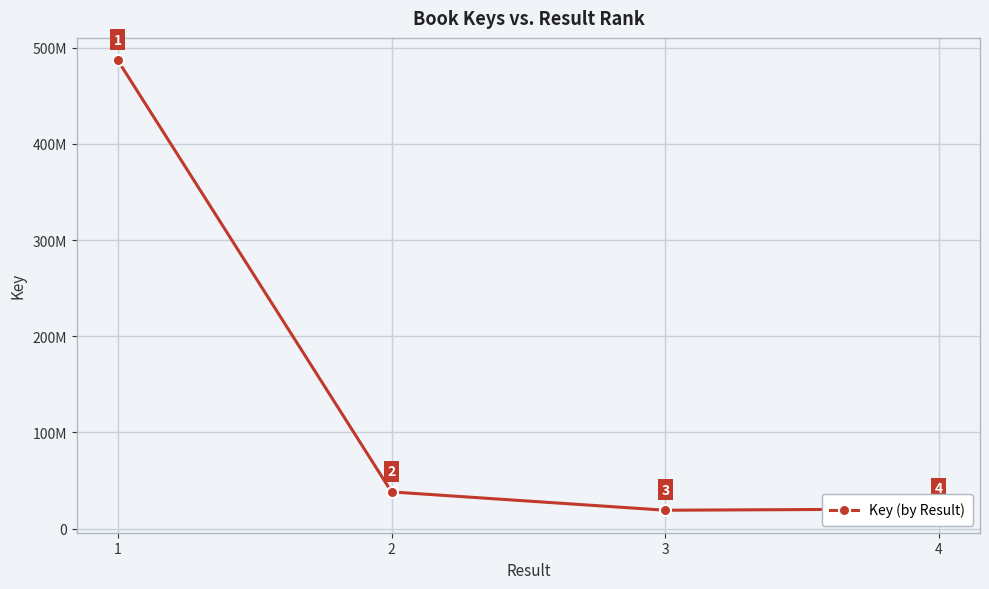

List the labels in order of value, smallest first.

3, 4, 2, 1